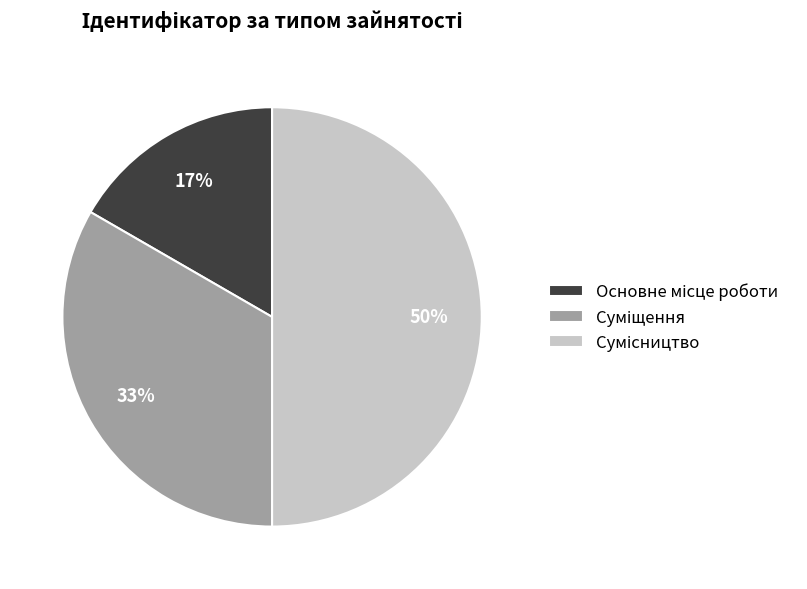

To the nearest percent, what is the difference between the largest and smallest slice percentages?

33%